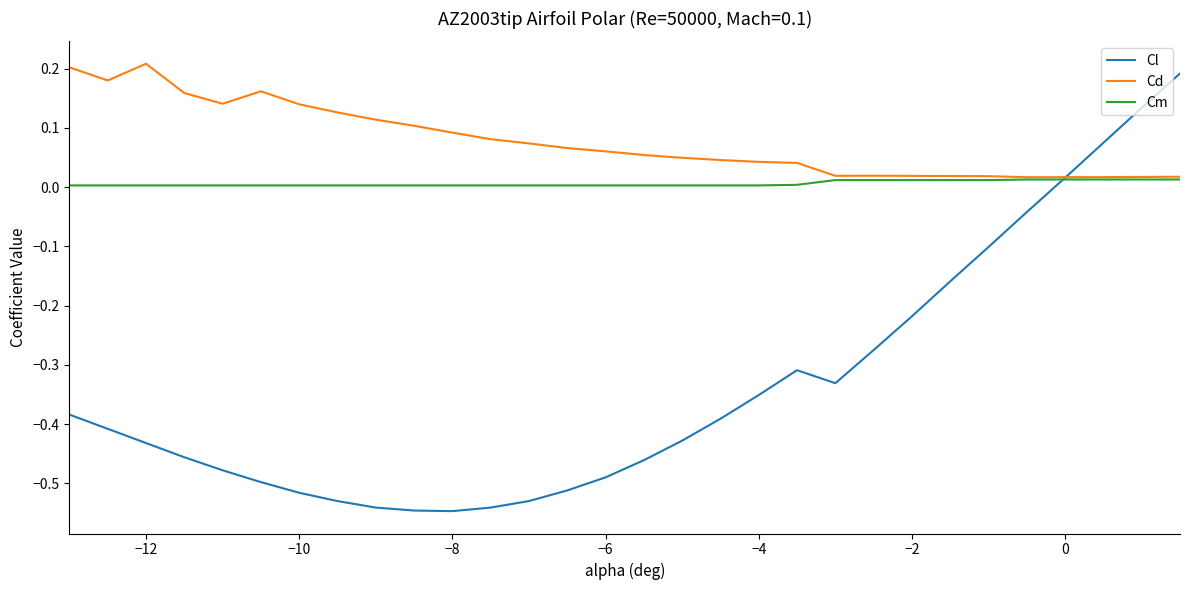

Rank the series by their average value, from lowest to highest.

Cl, Cm, Cd